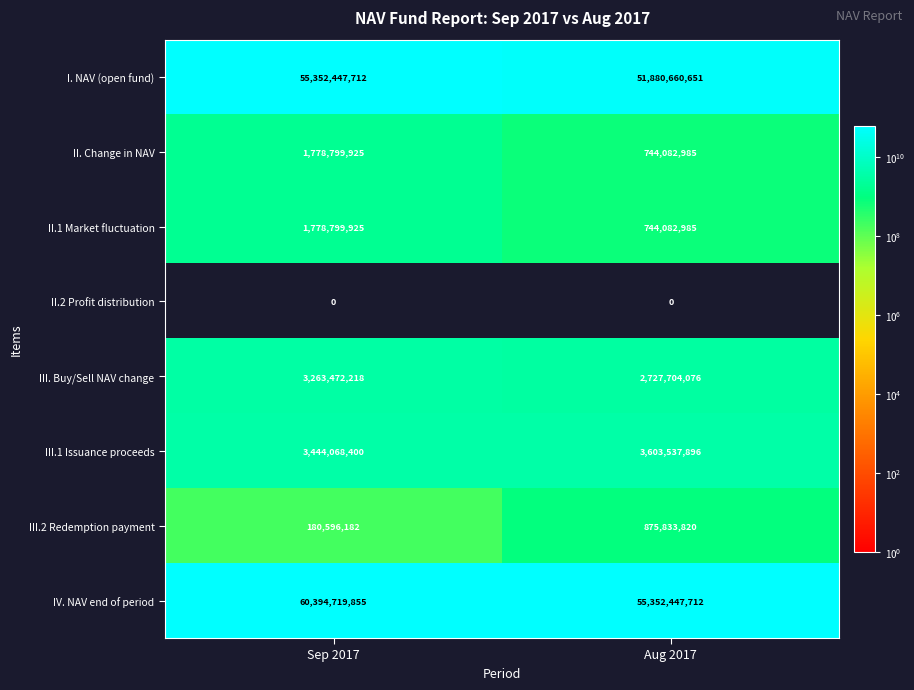

What is the difference between the highest and lowest values at Aug 2017?

55352447712